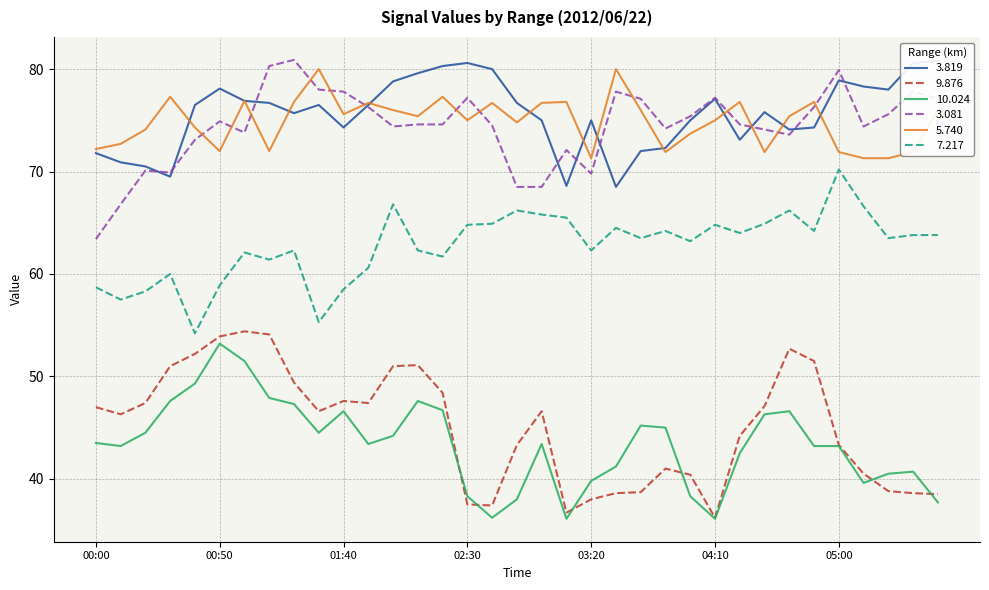

Which has a higher value, 00:40 or 02:40?

02:40